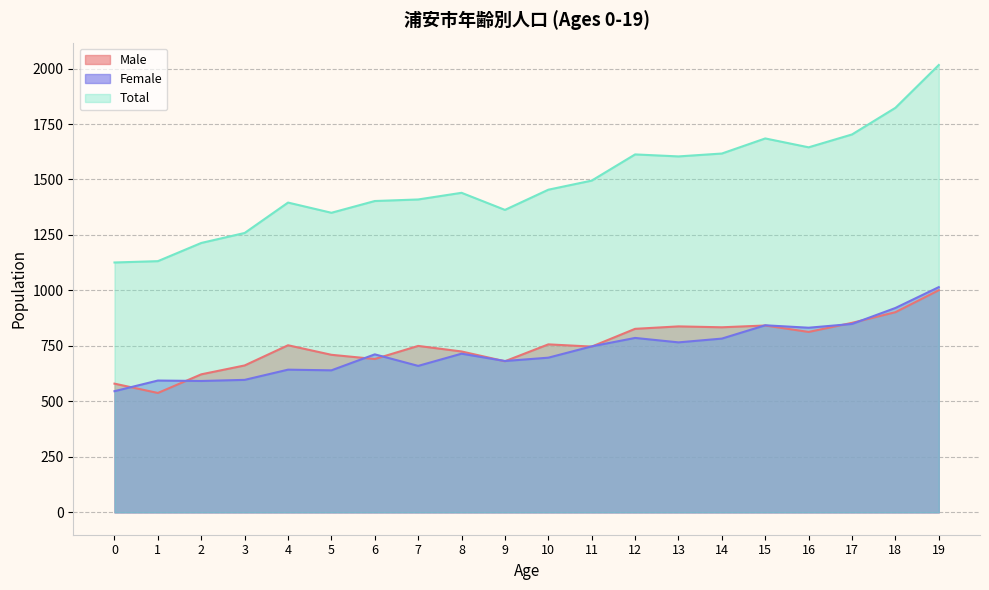

True or false: Male and Total cross at least once.

False